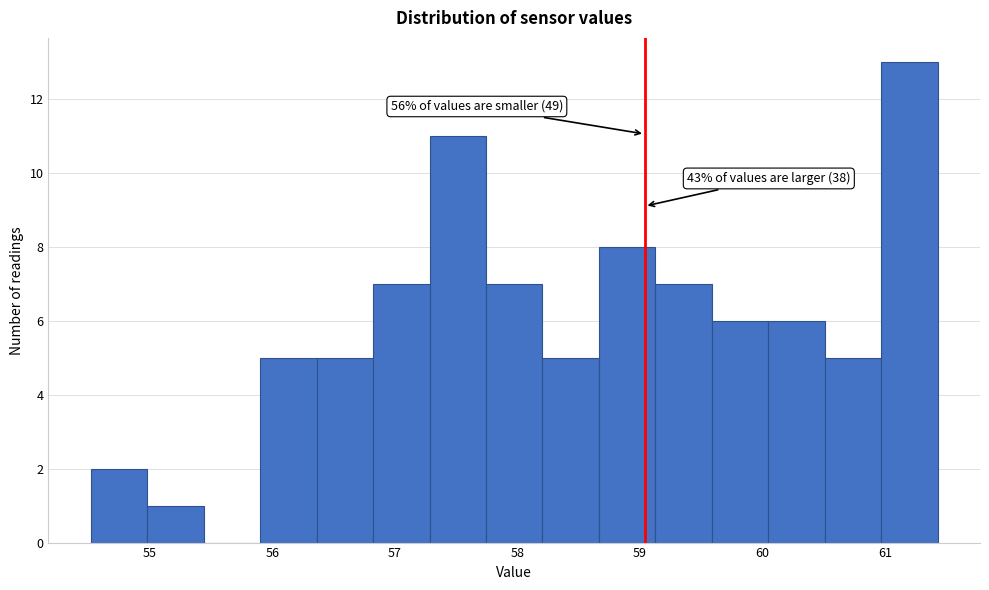

Over which range of the x-axis is the bar tallest?

61.0 to 61.4